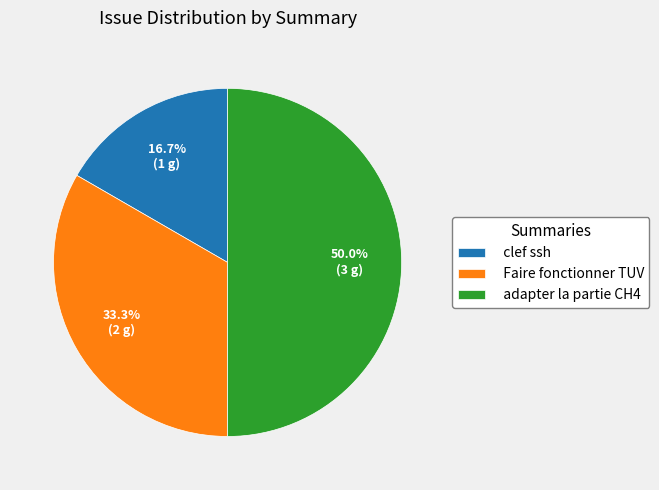

True or false: adapter la partie CH4 accounts for 50% of the total.

True